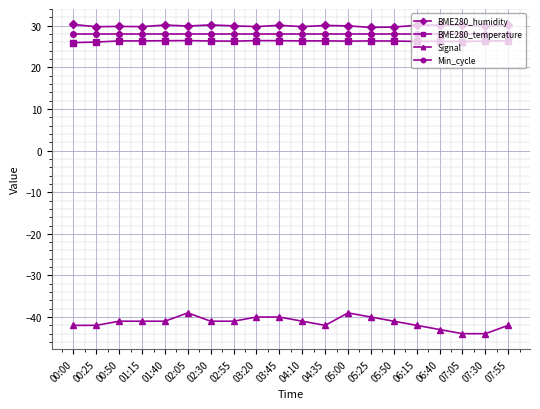

Is the value of BME280_humidity at 04:35 greater than the value of BME280_temperature at 03:20?

Yes